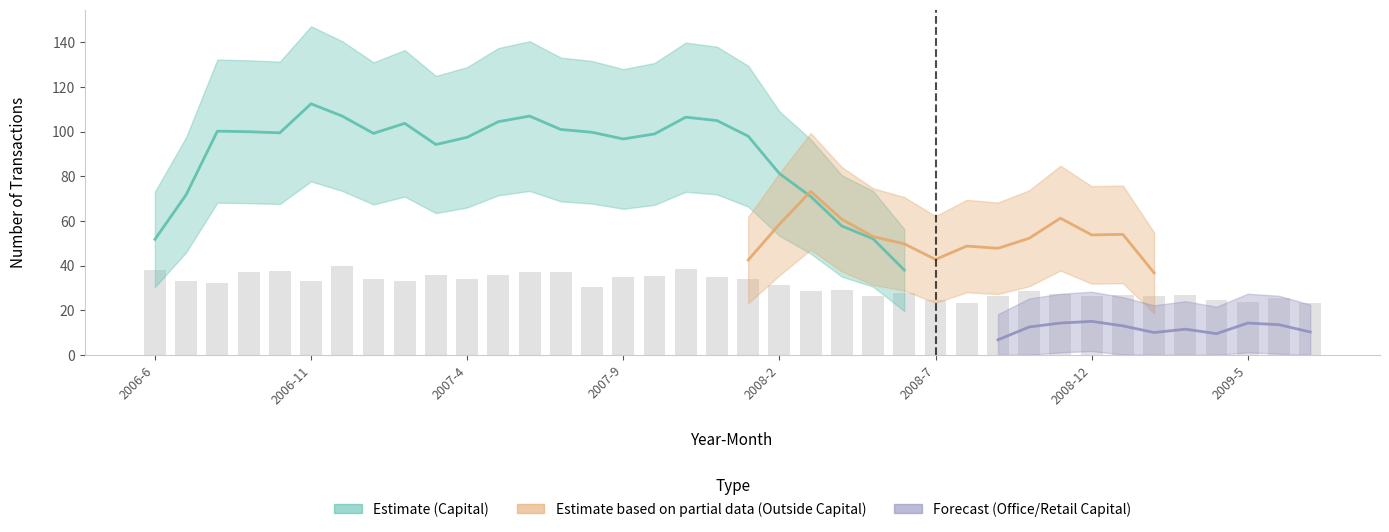

Which series changed the most between 2007-1 and 2008-6?

Estimate (Capital)